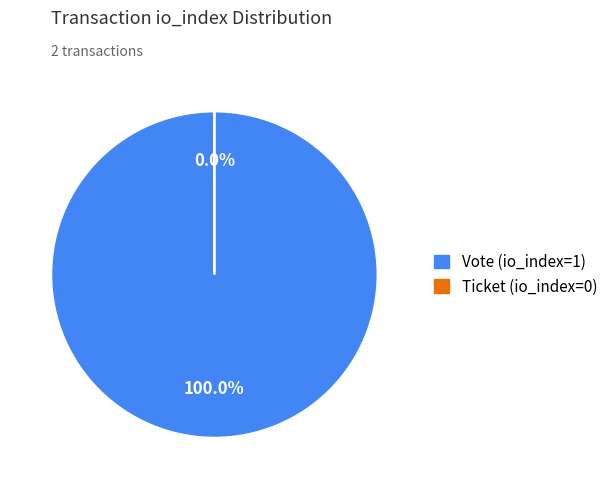

Rank the categories by value from lowest to highest.

Ticket (io_index=0), Vote (io_index=1)